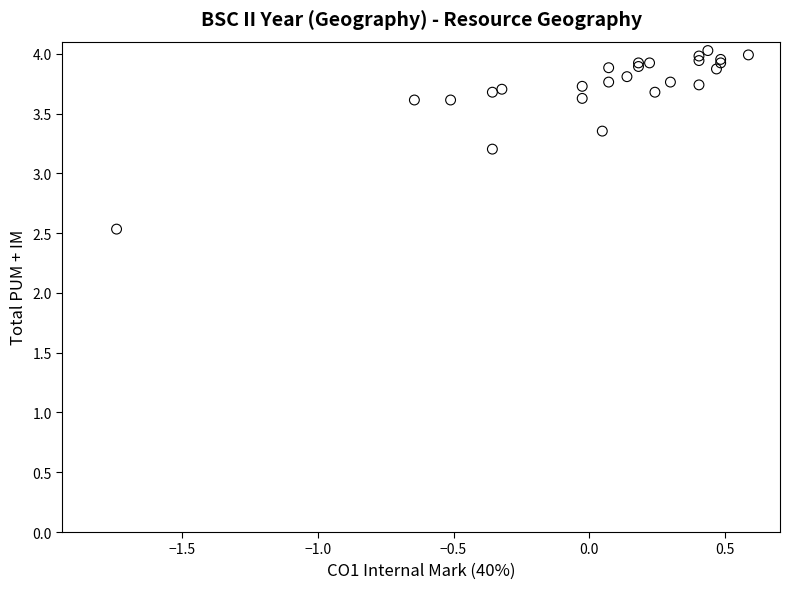

What Y value in the scatter plot is closest to 3?

3.2